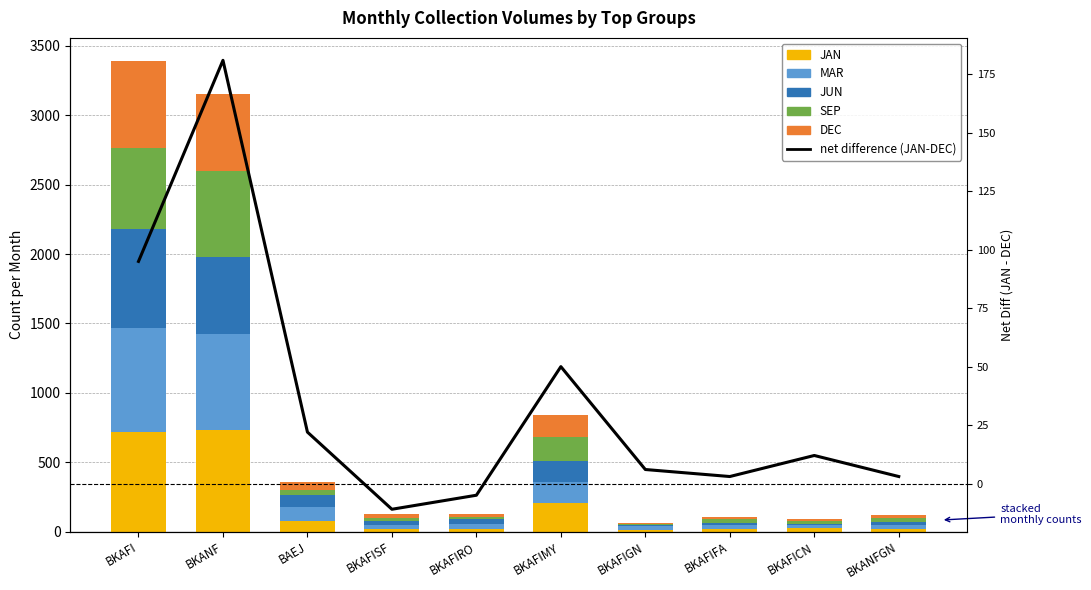

List the labels in order of JAN value, smallest first.

BKAFIGN, BKAFIFA, BKAFISF, BKAFIRO, BKANFGN, BKAFICN, BAEJ, BKAFIMY, BKAFI, BKANF